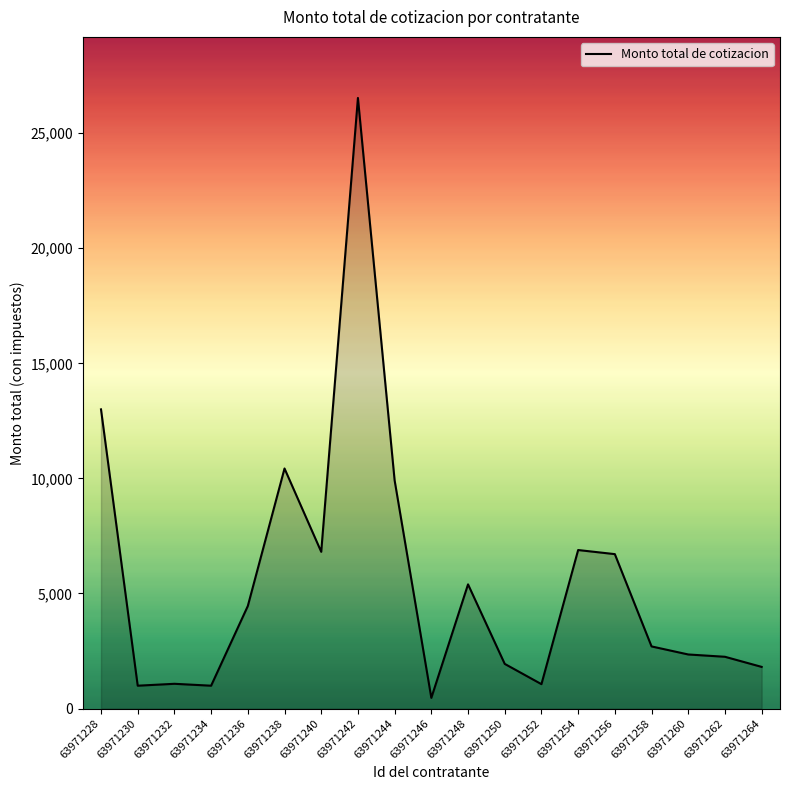

What is the greatest value displayed?

26531.0